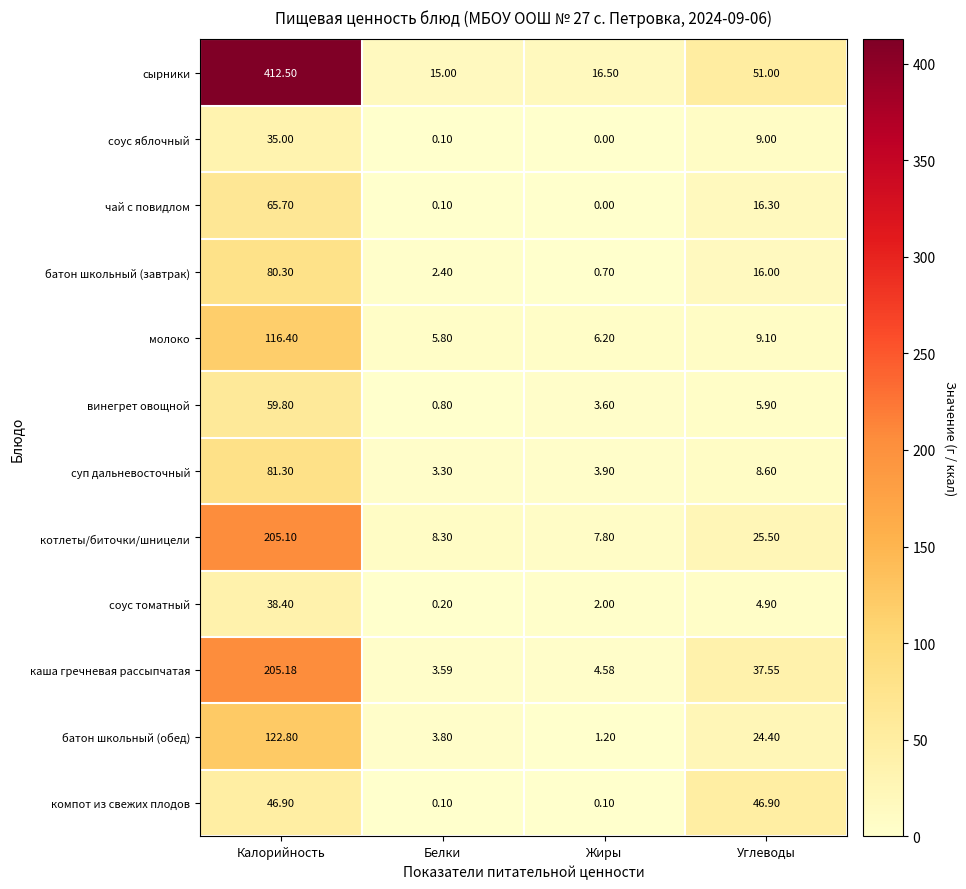

At which category is the sum across all series the highest?

Калорийность